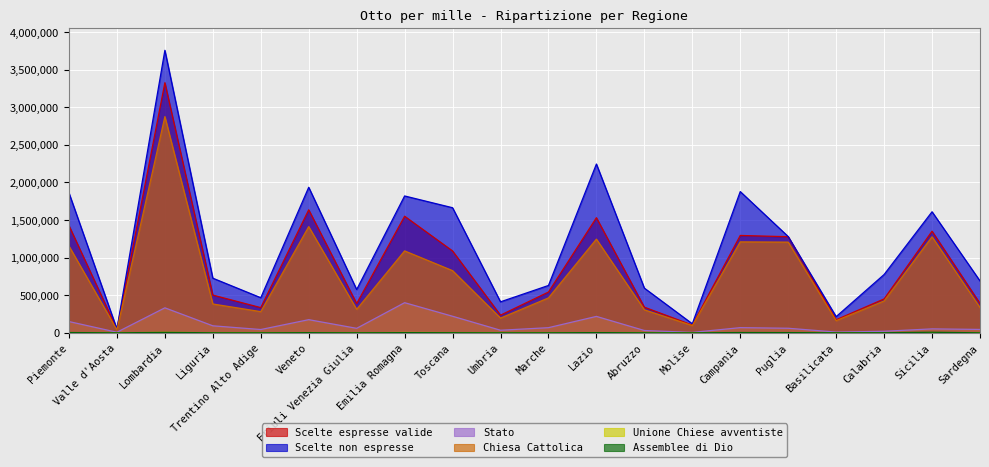

Is it true that Stato equals 218336 at Lazio?

True